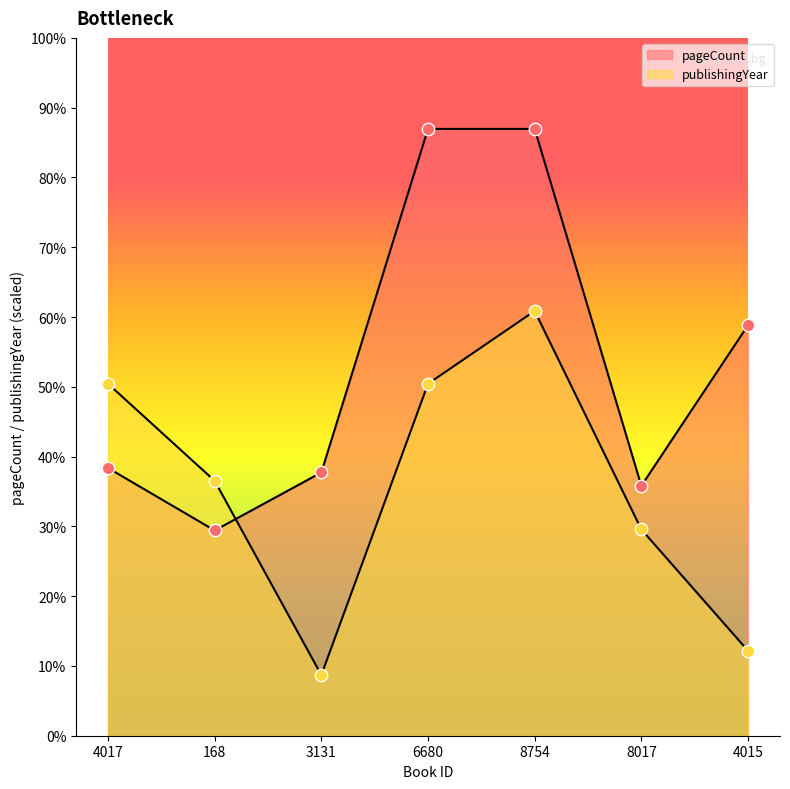

Which series contains the lowest Y value?

publishingYear